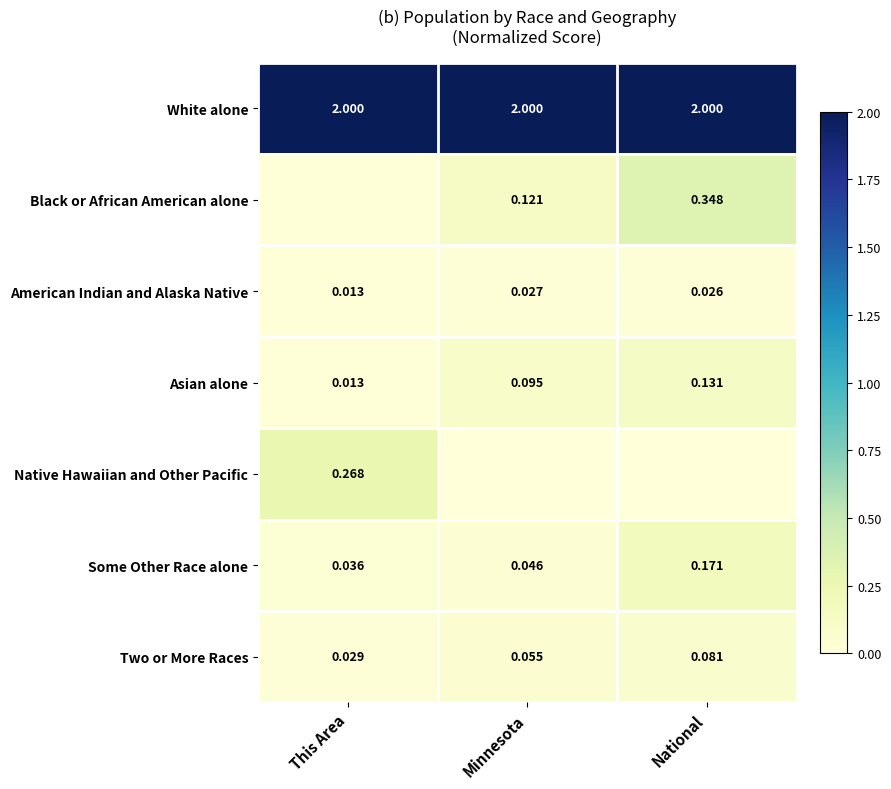

Which label corresponds to the smallest value in the chart?

Minnesota